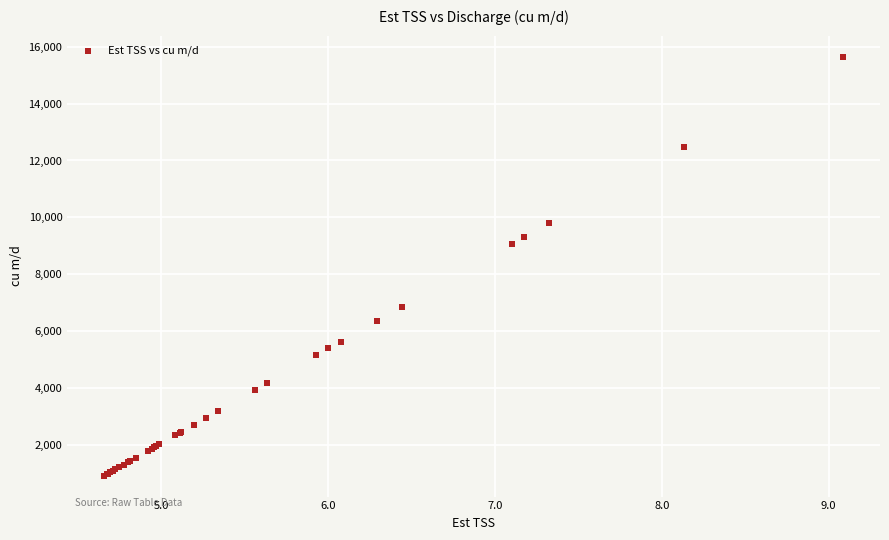

What Y value in the scatter plot is closest to 8281?

9052.4